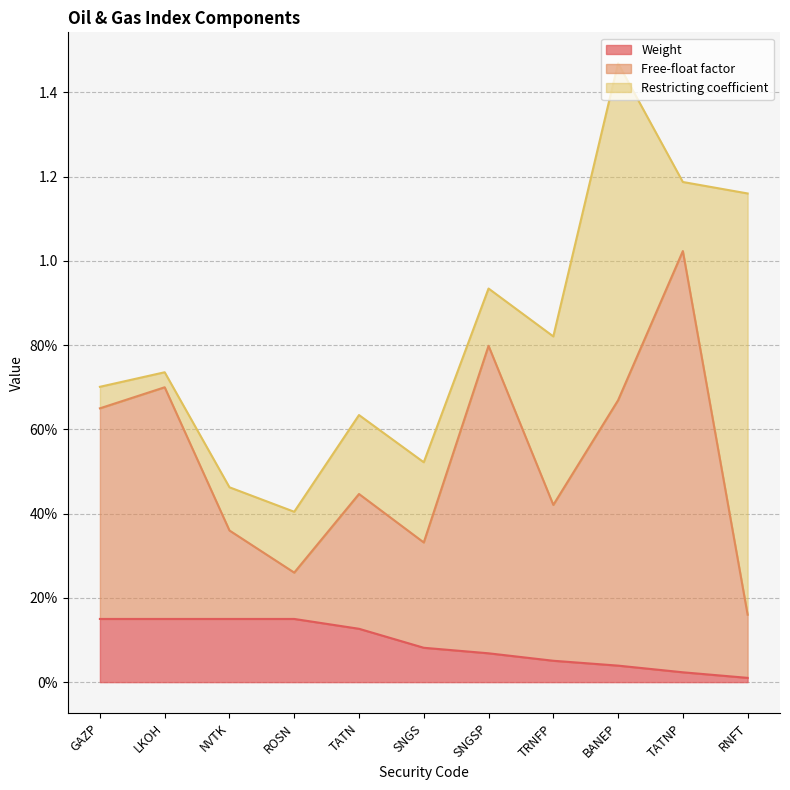

In Restricting coefficient, how many points are lower than both neighbors (excluding endpoints)?

3